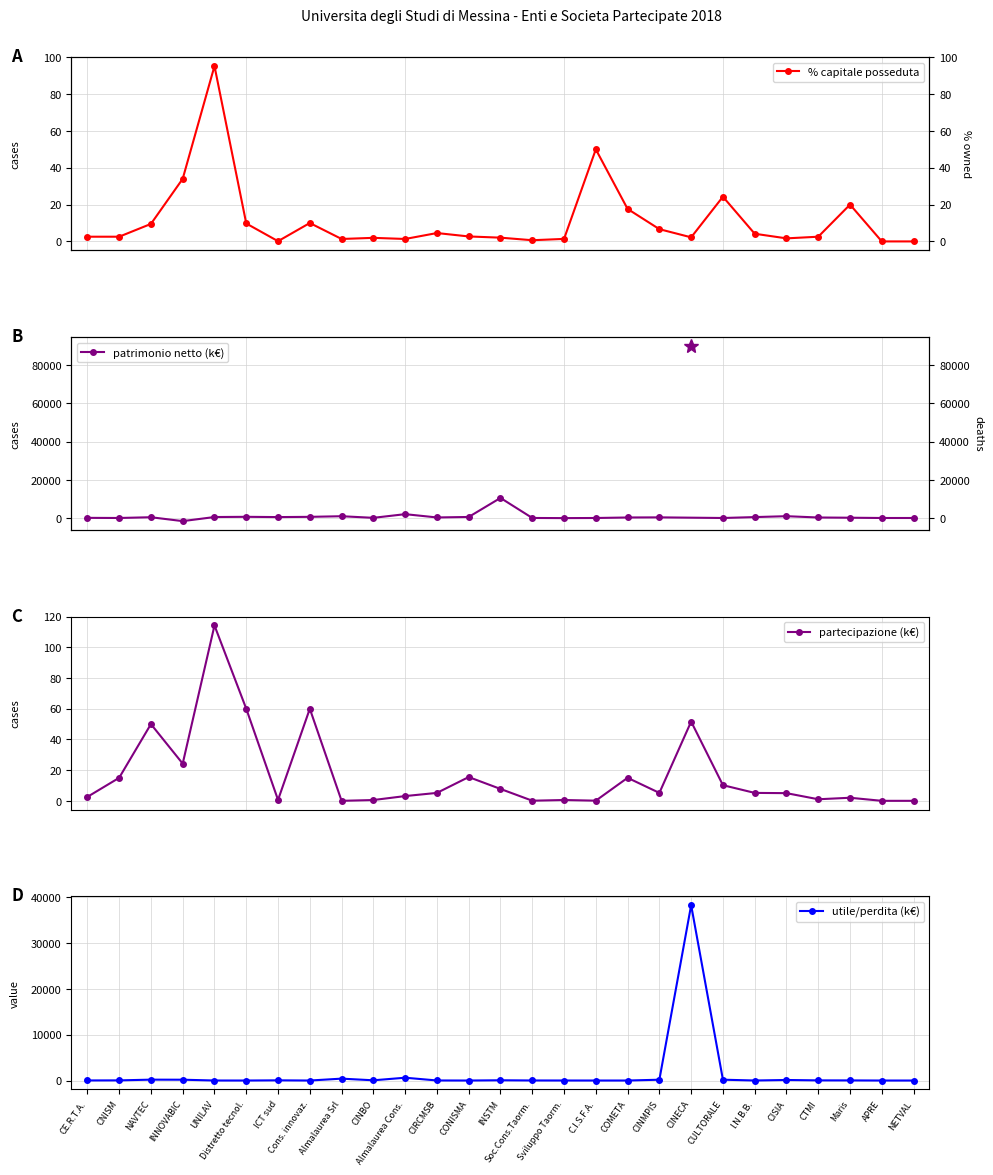

How many data points in partecipazione are less than 5?

12